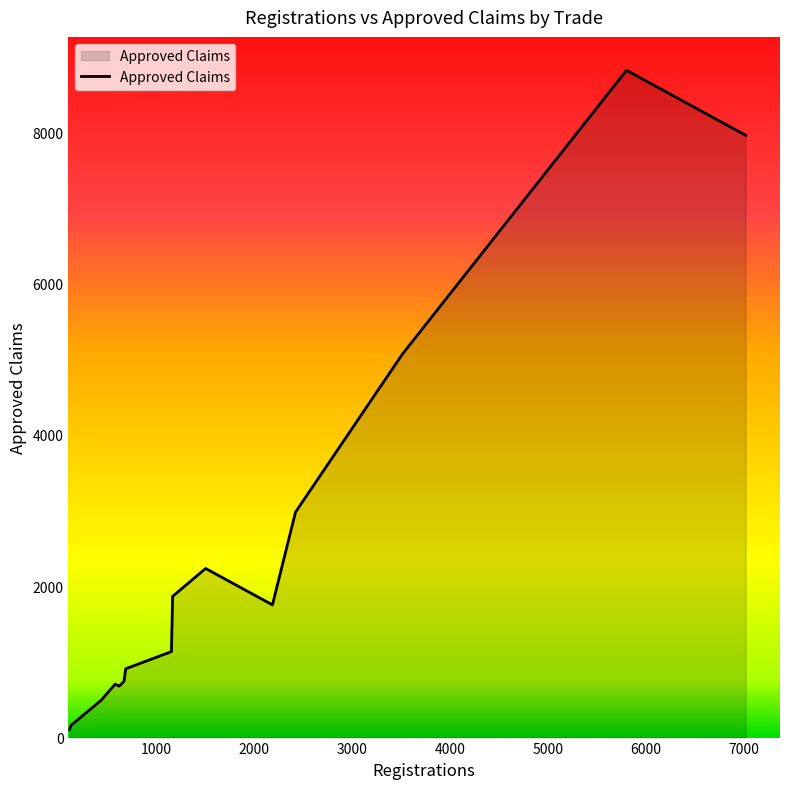

What is the average value?

2374